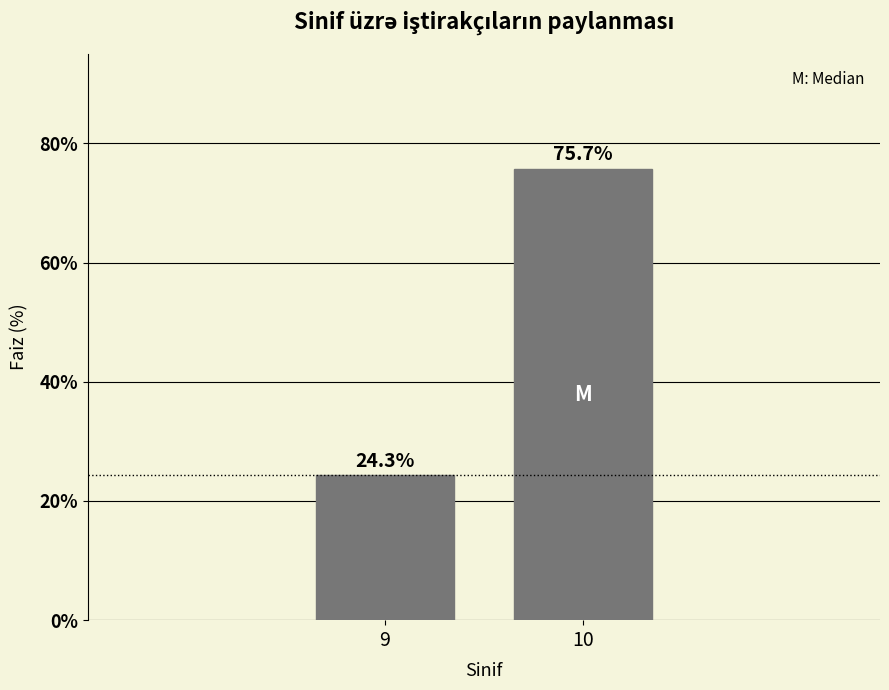

Reading left to right, list all the values displayed in this chart.

24.3	75.7